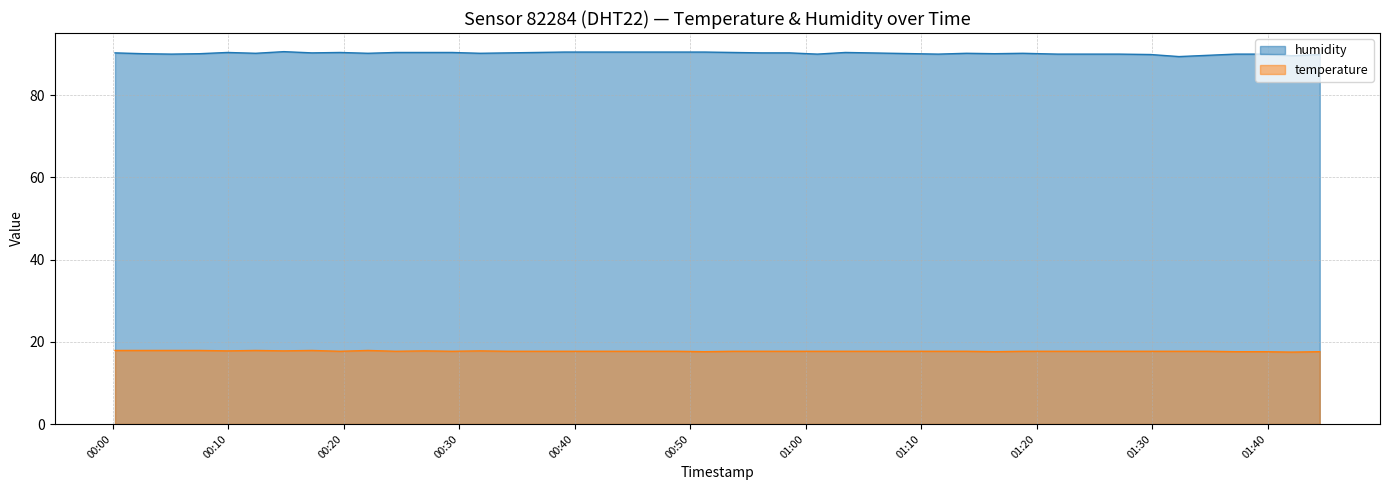

Which series has the largest total across all categories?

humidity